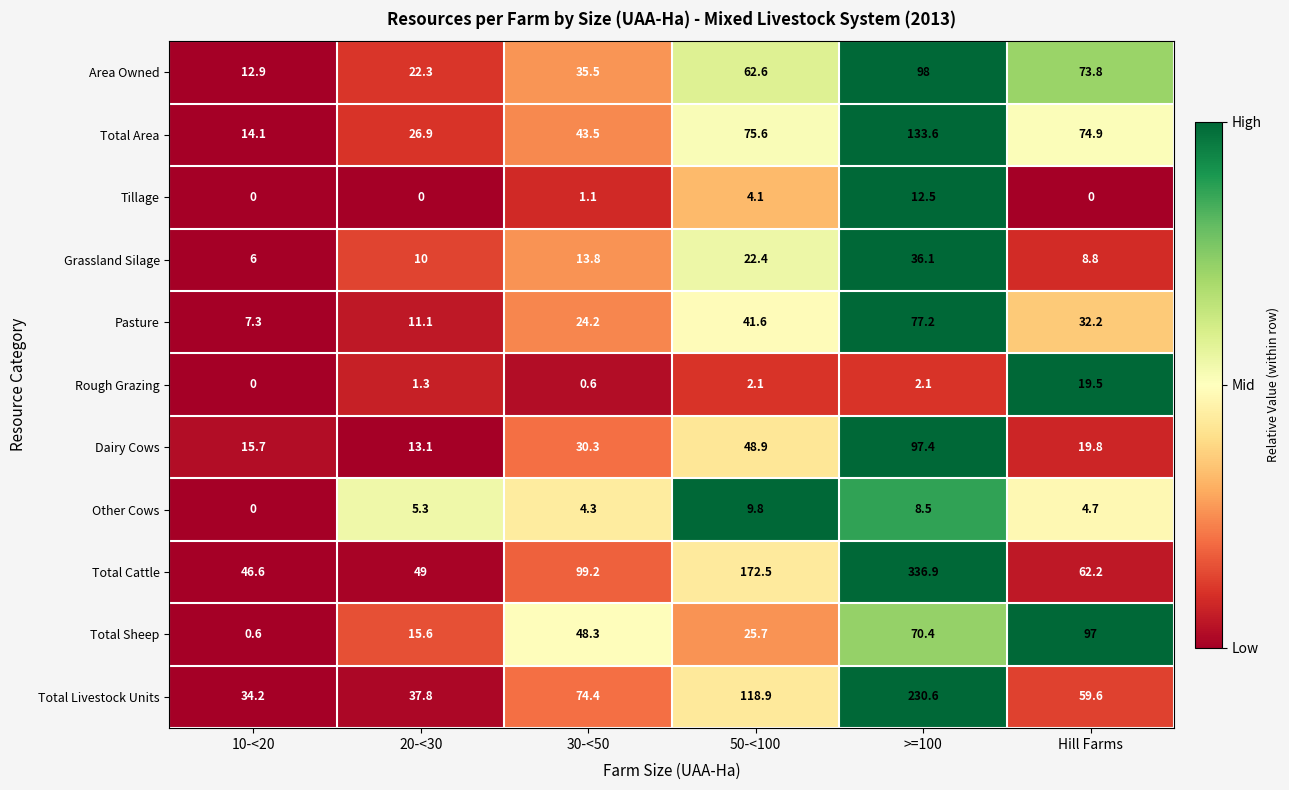

Is it true that Total Sheep equals 0.2 at 10-<20?

False